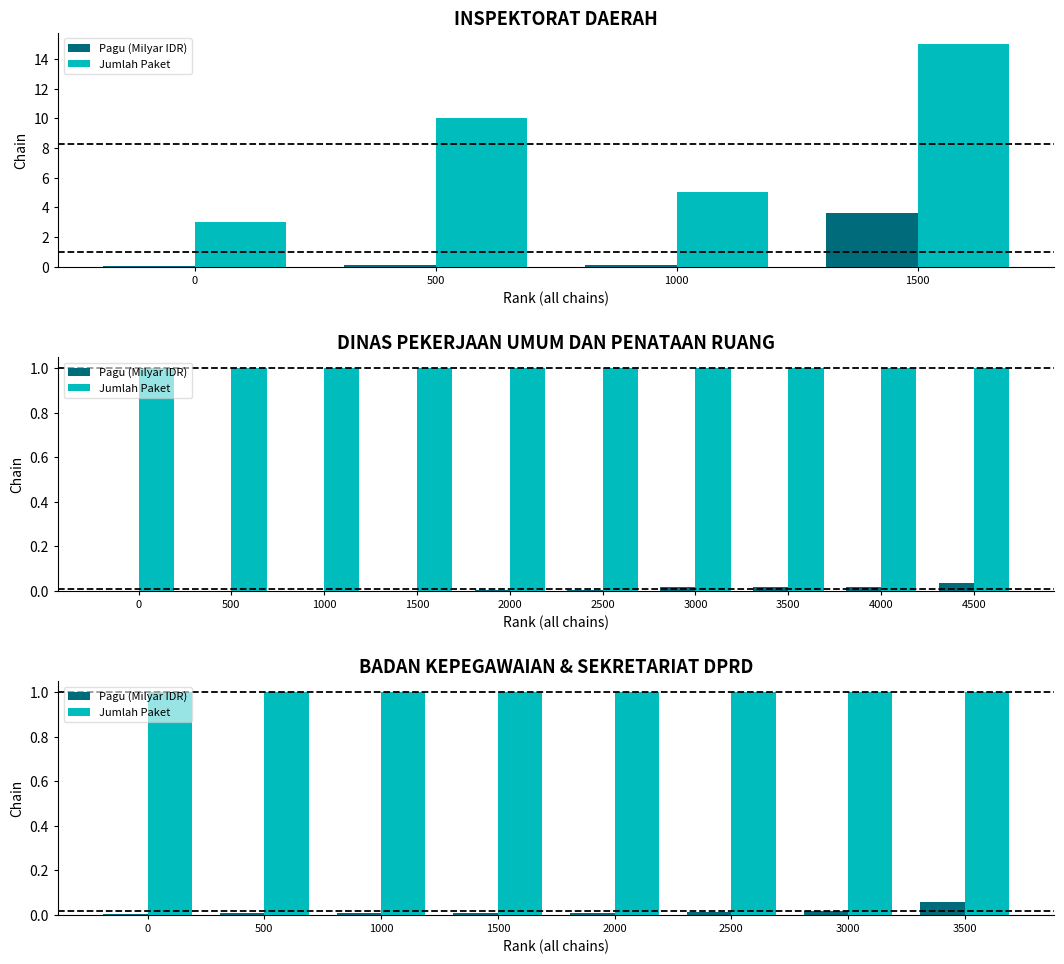

What is the average value of the Jumlah Paket series?

1.0